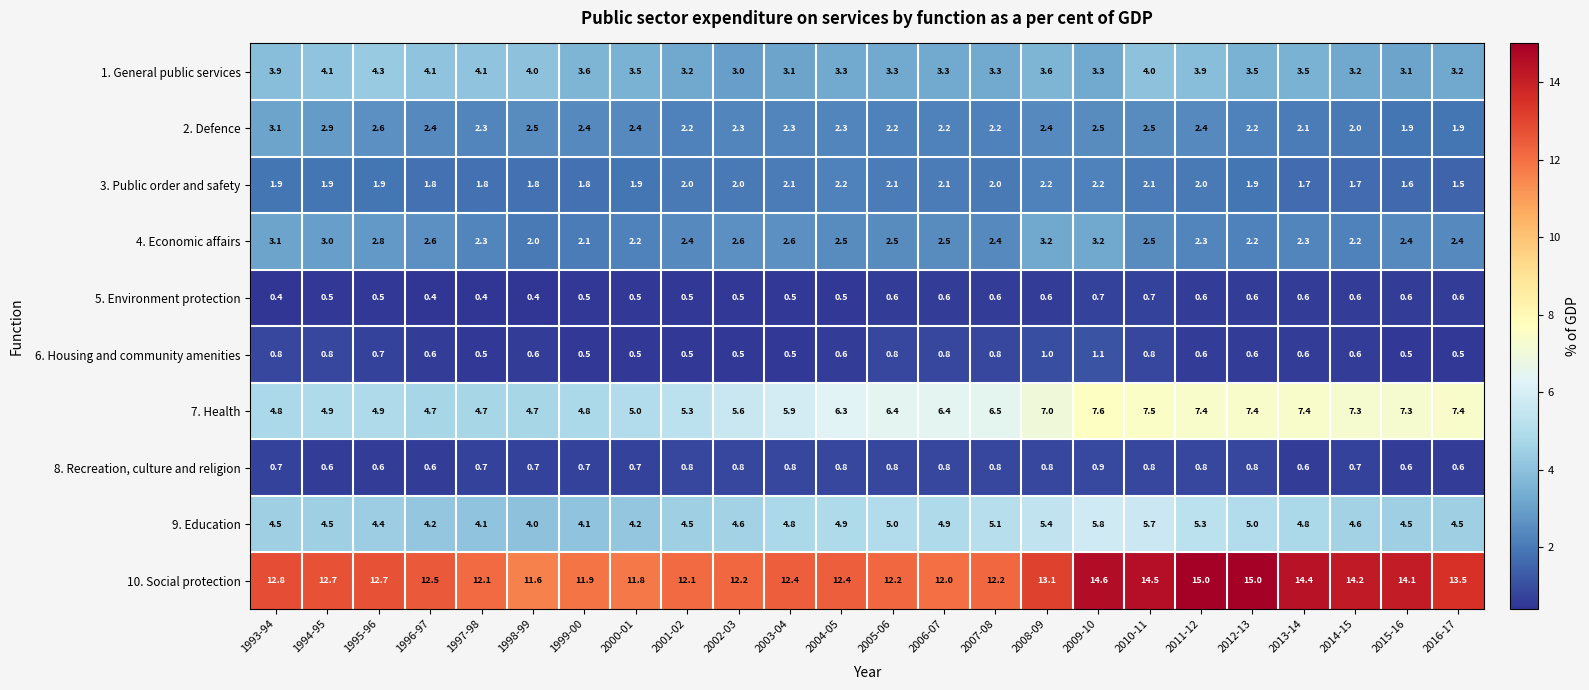

How many categories are shown in the chart?

24